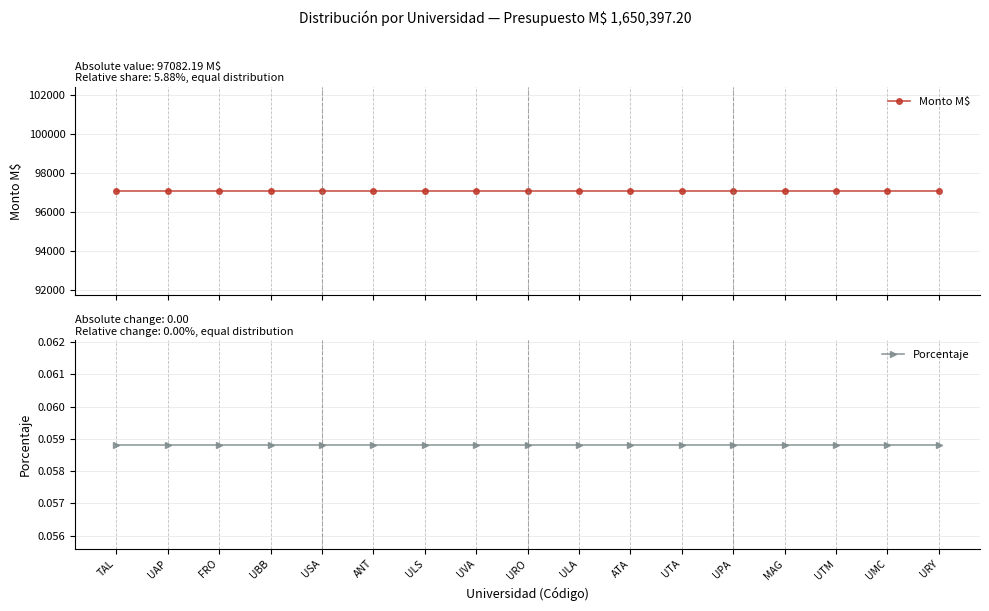

Reading left to right, extract all data points from this chart.

Monto M$: 97082.2	97082.2	97082.2	97082.2	97082.2	97082.2	97082.2	97082.2	97082.2	97082.2	97082.2	97082.2	97082.2	97082.2	97082.2	97082.2	97082.2
Porcentaje: 0.1	0.1	0.1	0.1	0.1	0.1	0.1	0.1	0.1	0.1	0.1	0.1	0.1	0.1	0.1	0.1	0.1